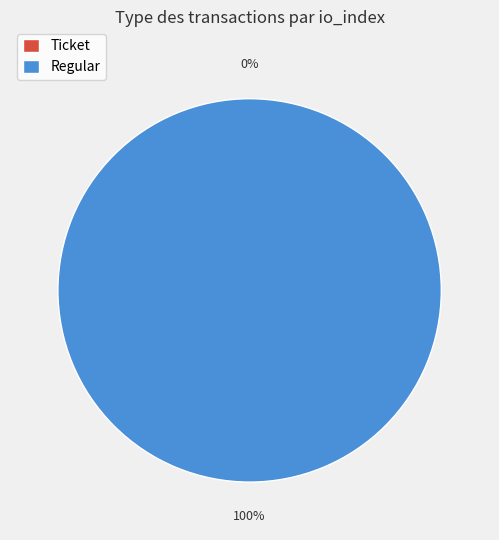

To the nearest percent, what portion does Regular represent?

100%